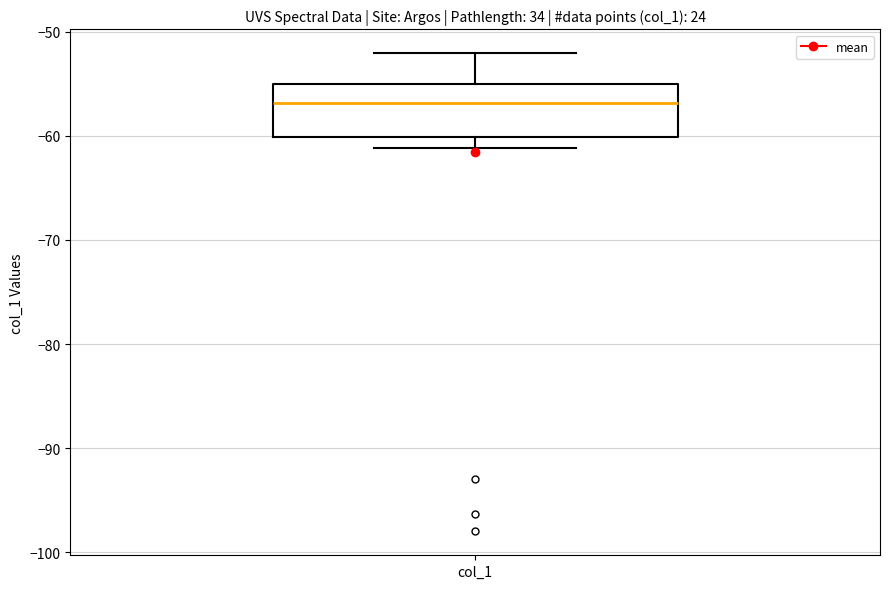

Read this box plot against the y-axis: the position of the median line, the range covered by the box, and the ends of both whiskers. The values are not printed on the chart, so give them approximately, as read against the axis.

median -57, box -60 to -55, whiskers -61 to -52